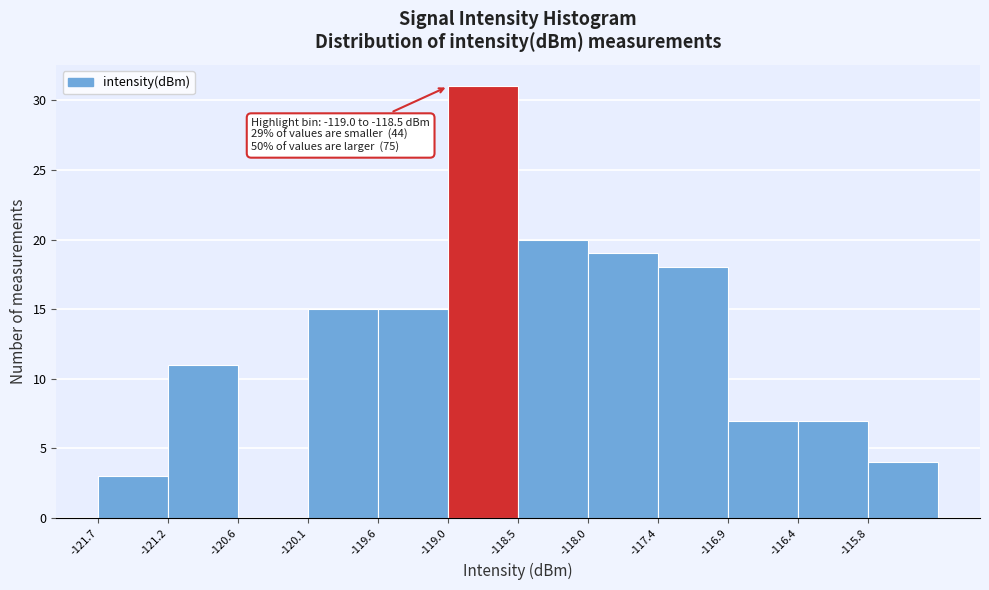

Over which range of the x-axis is the bar tallest?

-119.0 to -118.5